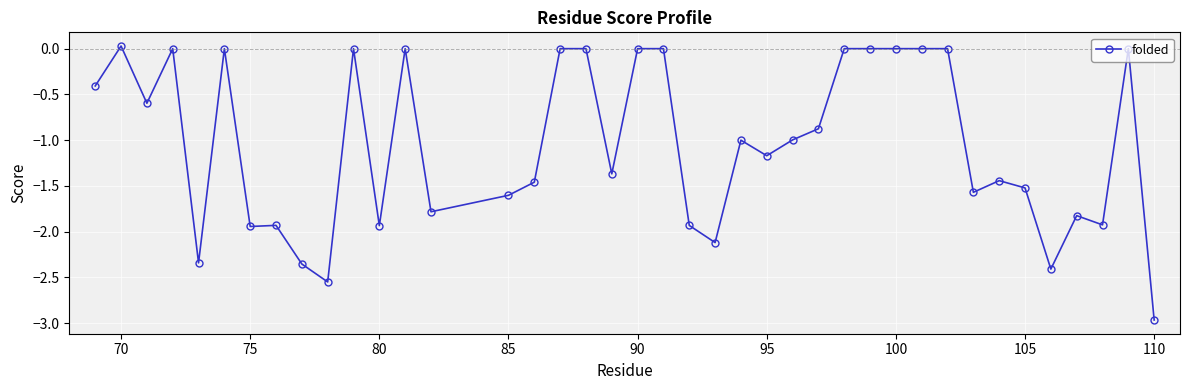

What is the average value?

-1.1